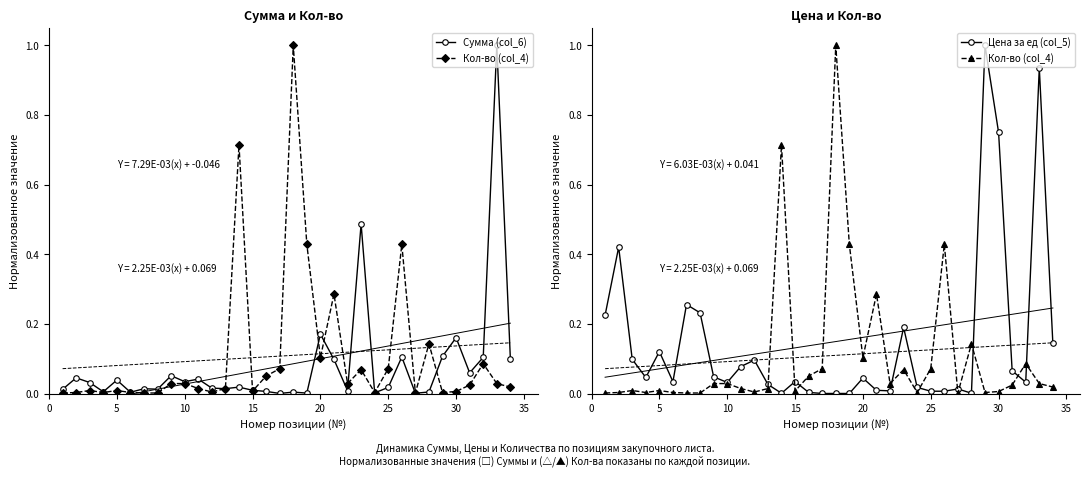

True or false: Сумма (col_6) has a value of 0.0 at 0.

False